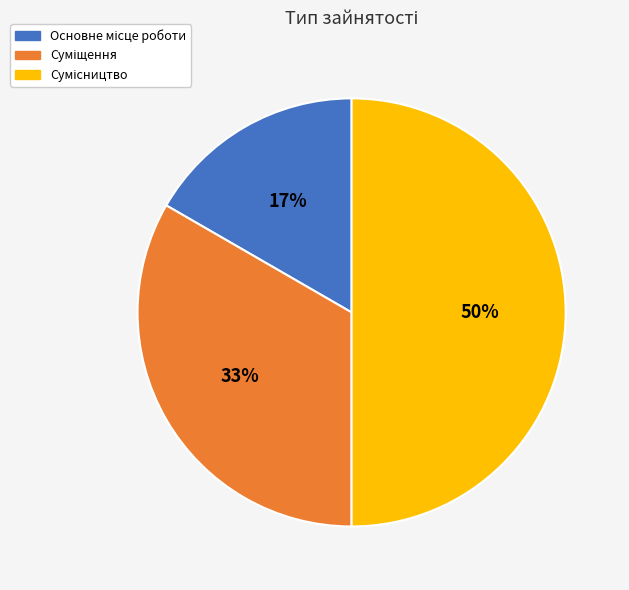

To the nearest percent, what is the average slice percentage?

33%